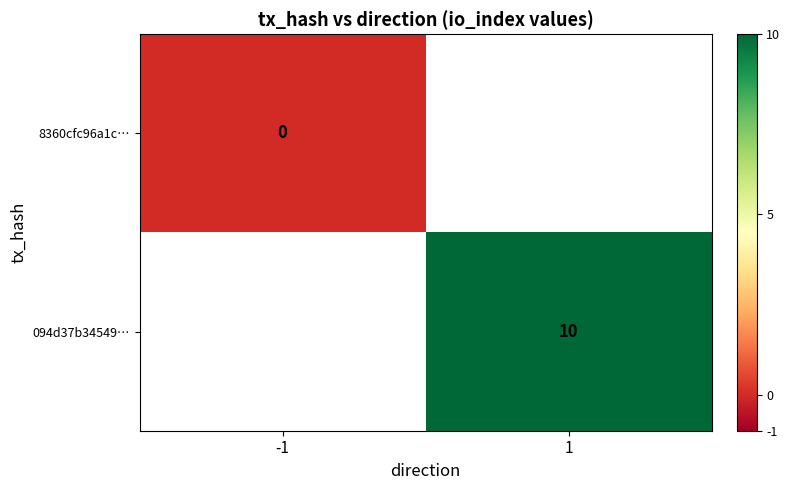

Is the value of 8360cfc96a1c… at -1 greater than the value of 094d37b34549… at 1?

No